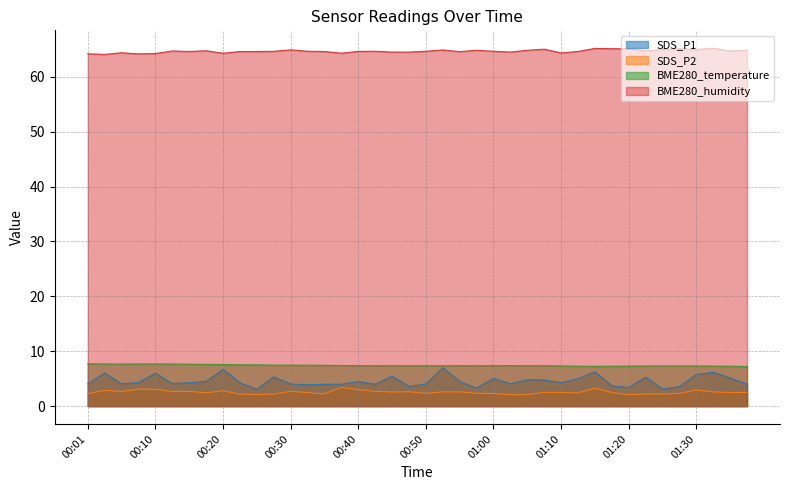

What is the label of the 8th point from the left?

00:18